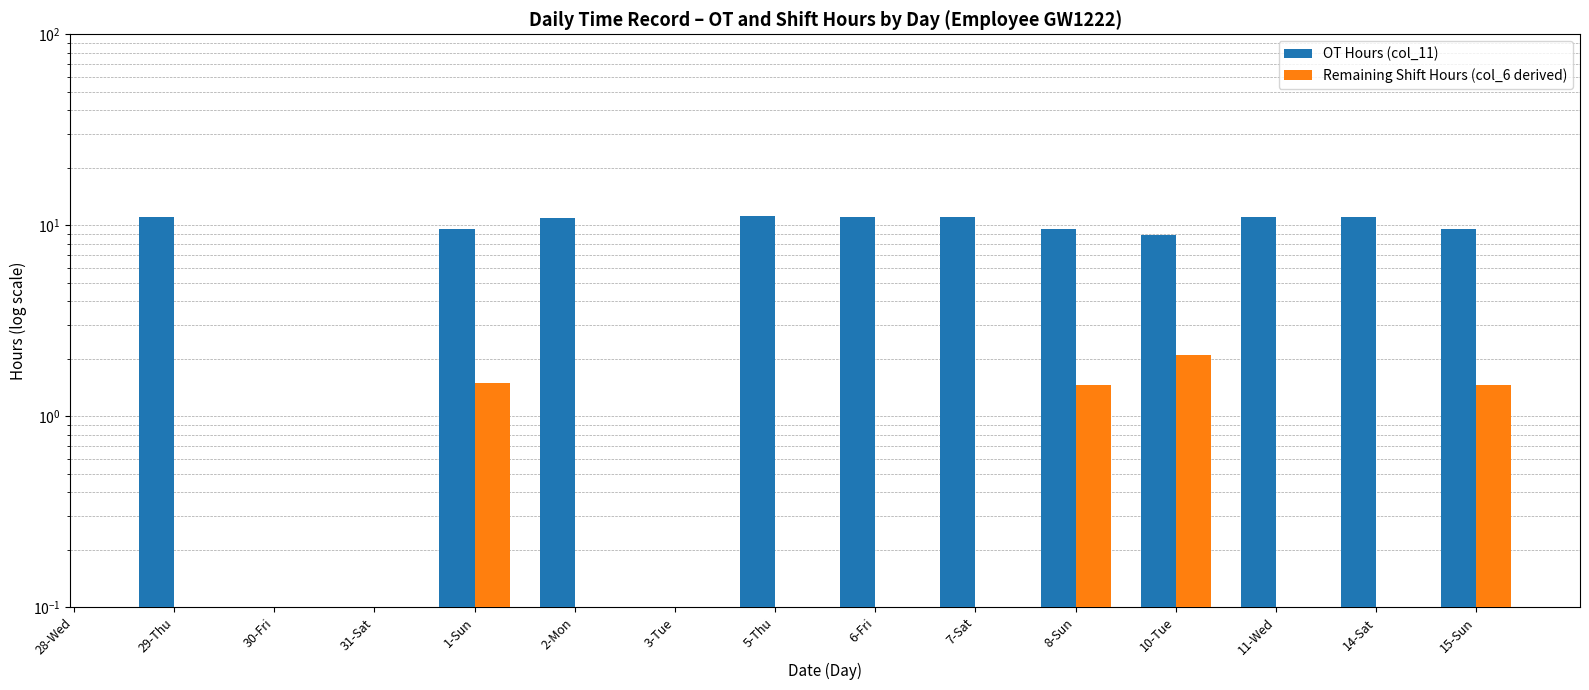

Is the value of OT Hours (col_11) at 1-Sun greater than the value of Remaining Shift Hours (col_6 derived) at 3-Tue?

No